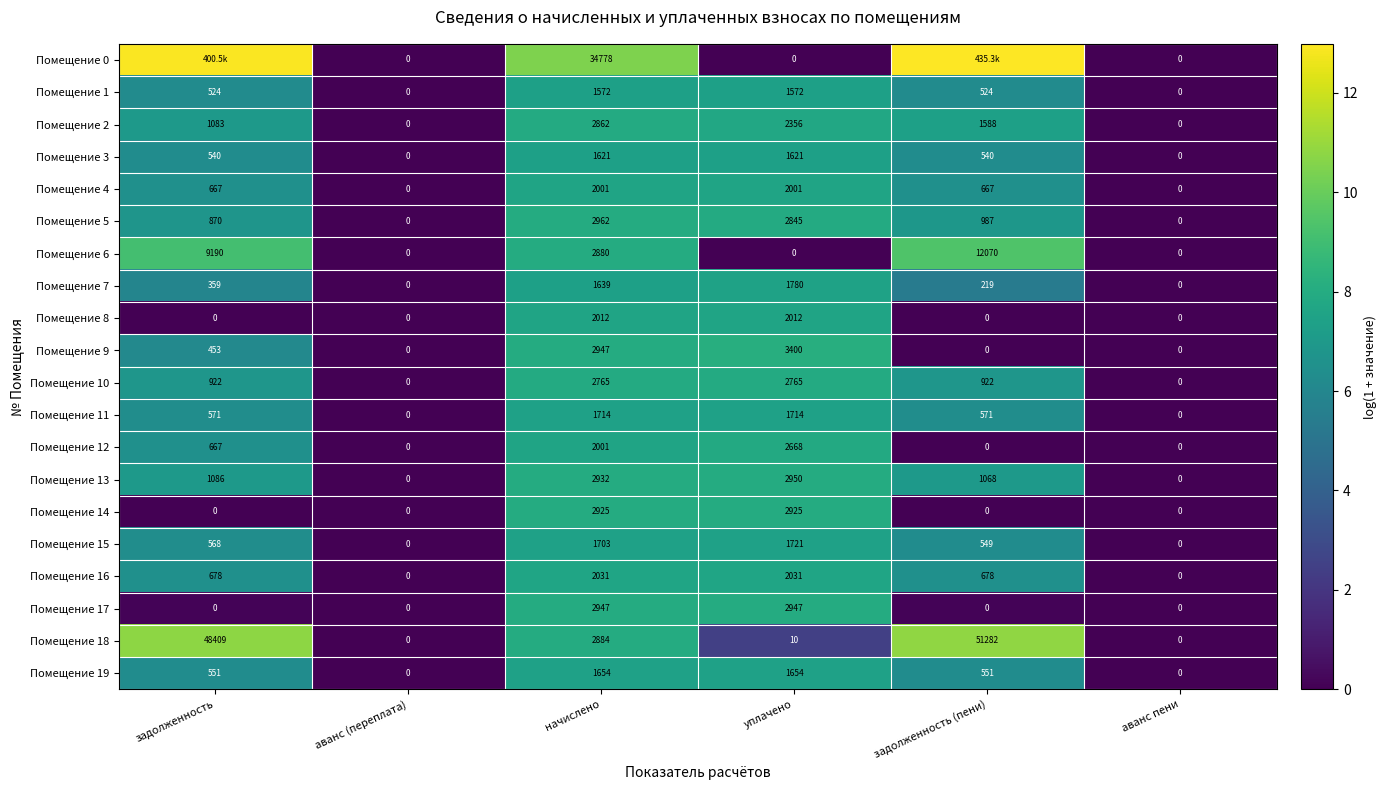

At how many categories does at least one series exceed 9?

3